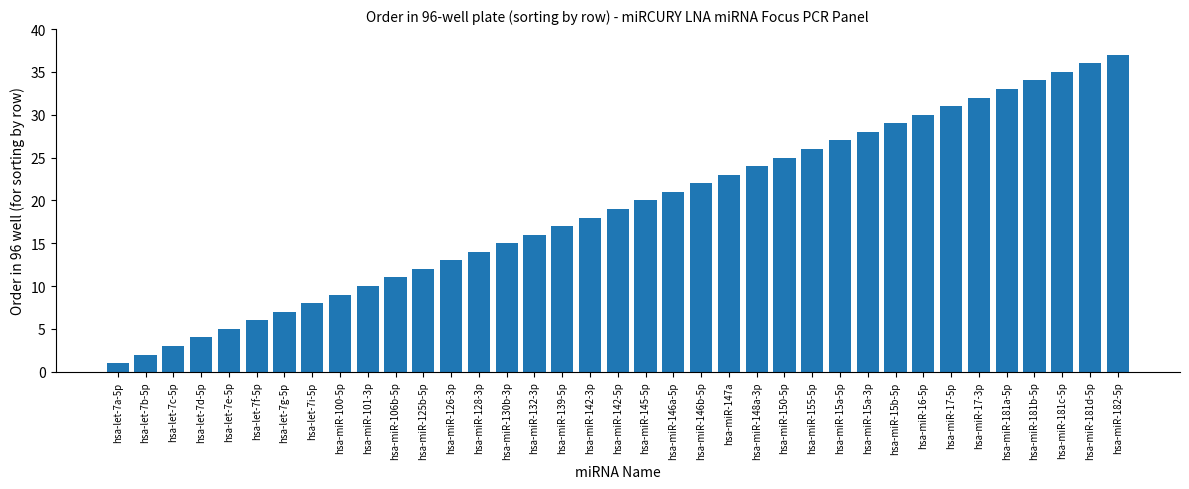

How many categories are shown in the chart?

37